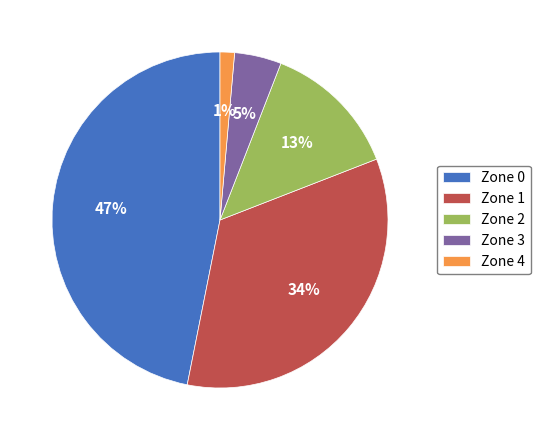

Rank the categories by value from lowest to highest.

Zone 4, Zone 3, Zone 2, Zone 1, Zone 0